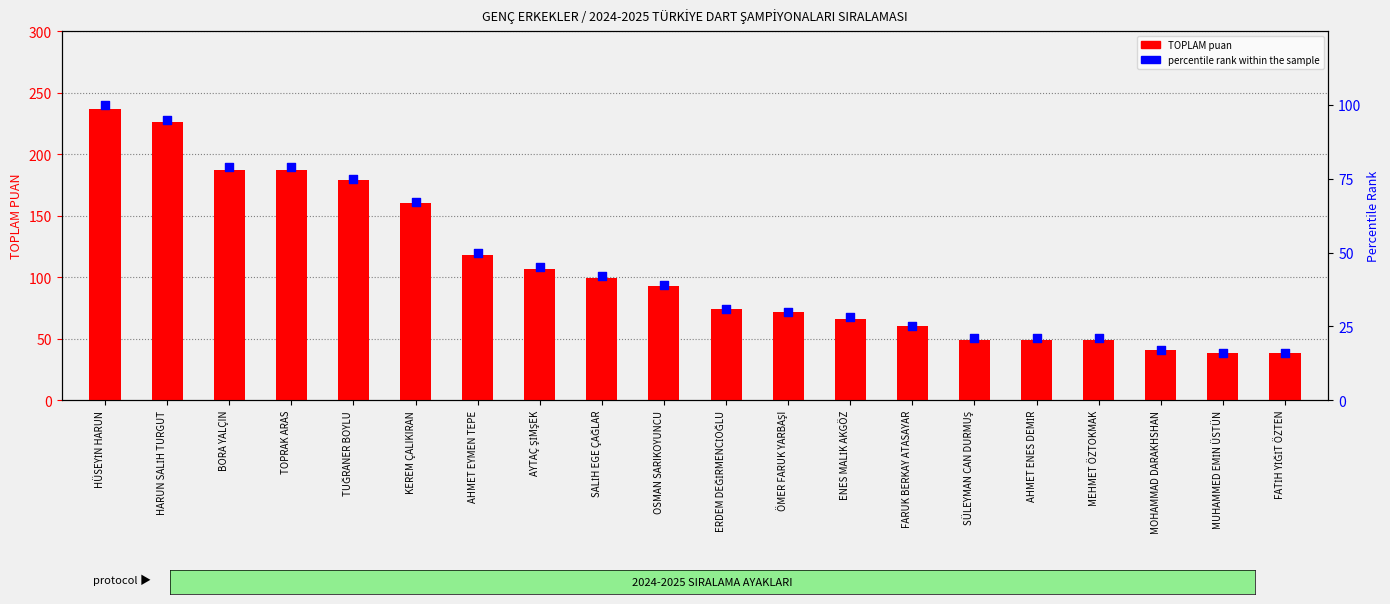

Which series has the widest spread of Y values?

TOPLAM puan